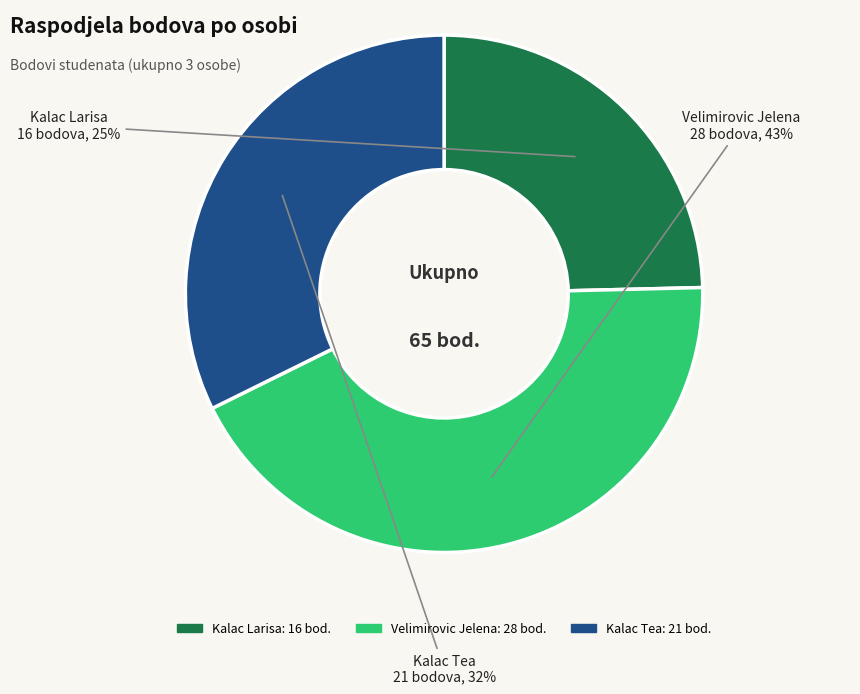

Count the number of slices in the pie.

3